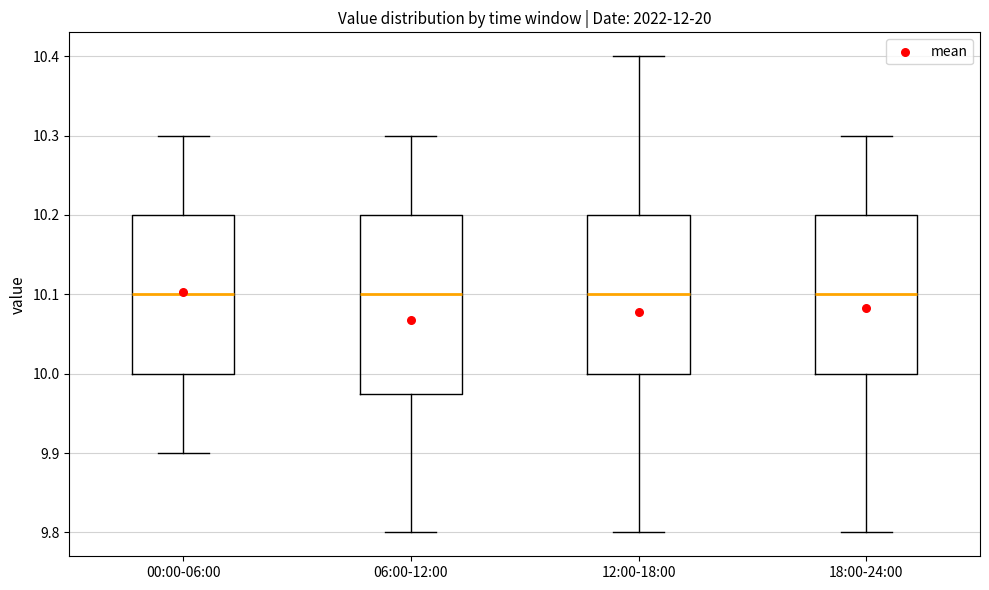

Where is the lower edge of the box for 00:00-06:00 on the y-axis? The values are not printed on the chart, so give them approximately, as read against the axis.

10.00